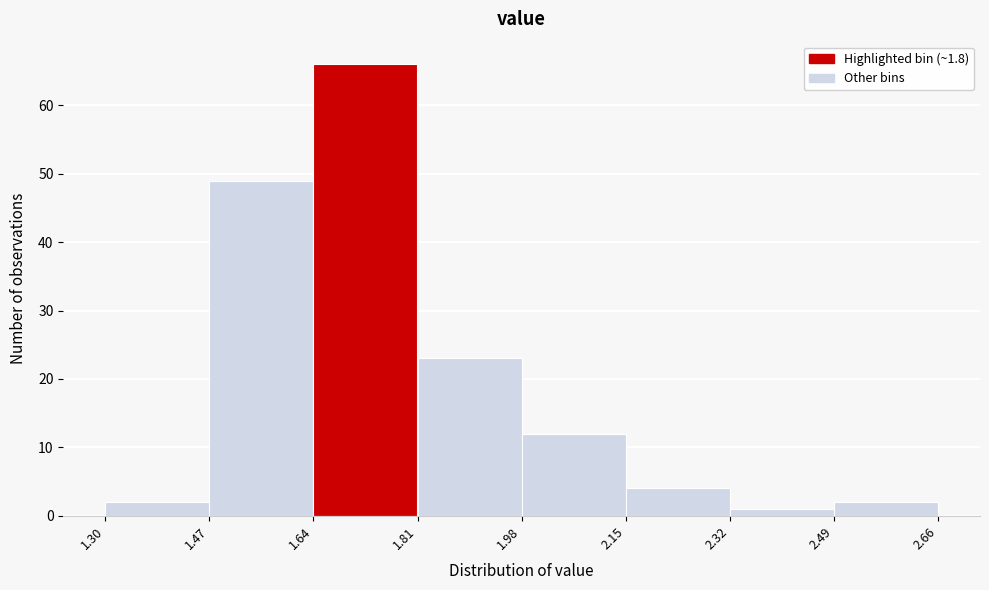

Reading left to right, transcribe this chart: for each bar, give the range it covers on the x-axis and its height. The values are not printed on the chart, so give them approximately, as read against the axis.

1.30 to 1.47: 2
1.47 to 1.64: 49
1.64 to 1.81: 66
1.81 to 1.98: 23
1.98 to 2.15: 12
2.15 to 2.32: 4
2.32 to 2.49: 1
2.49 to 2.66: 2